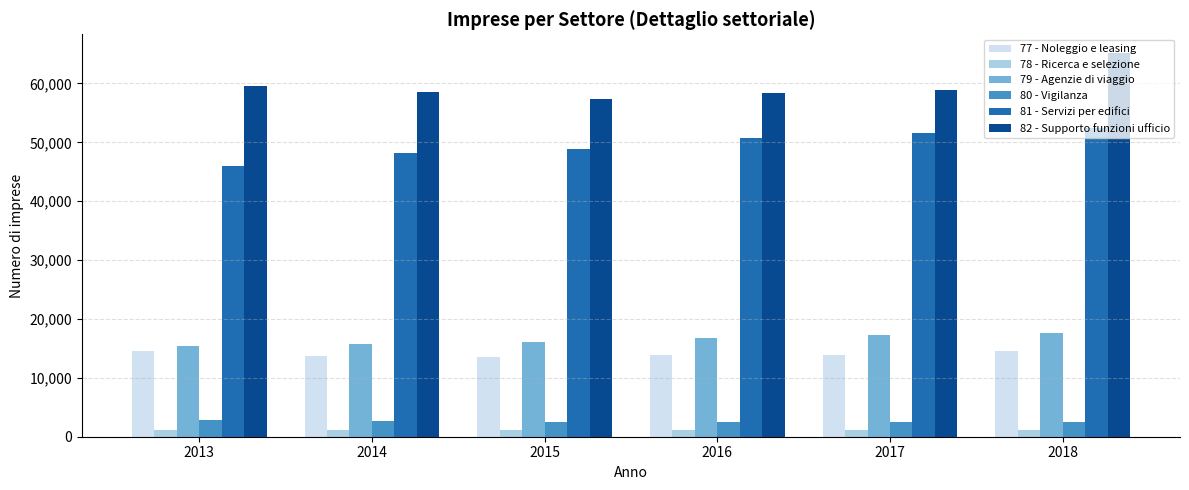

How many distinct data groups are displayed?

6